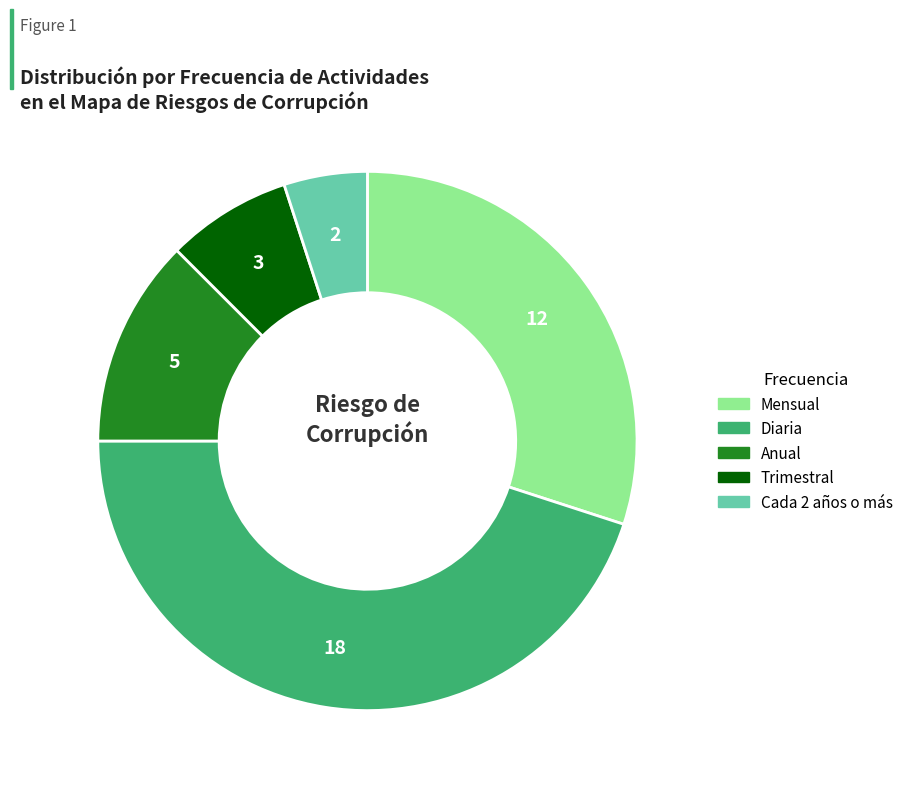

Approximately how many times larger is the value at Anual compared to Diaria?

0.3